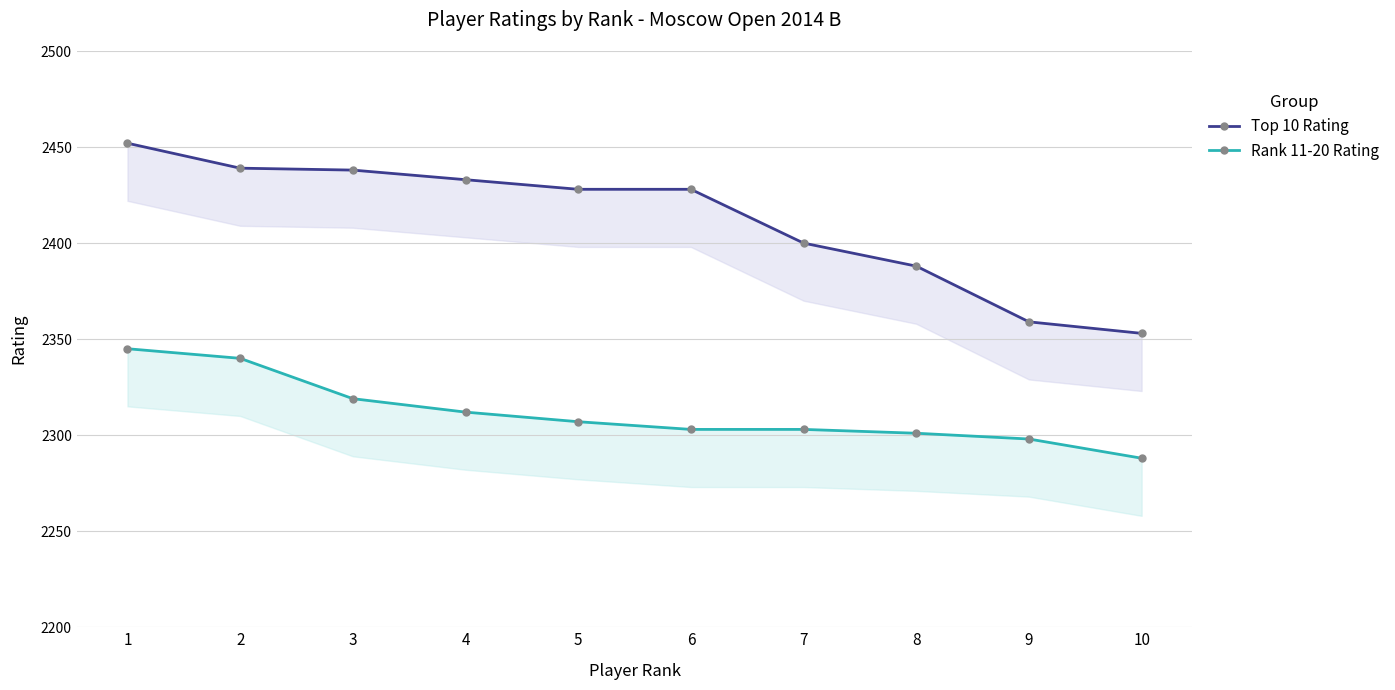

Reading right to left, transcribe all the data shown in this chart.

Top 10 Rating: 2353	2359	2388	2400	2428	2428	2433	2438	2439	2452
Rank 11-20 Rating: 2288	2298	2301	2303	2303	2307	2312	2319	2340	2345